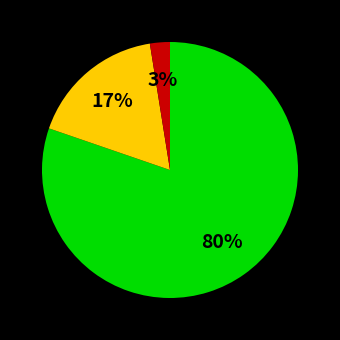

Is there any slice that represents more than half of the pie?

Yes